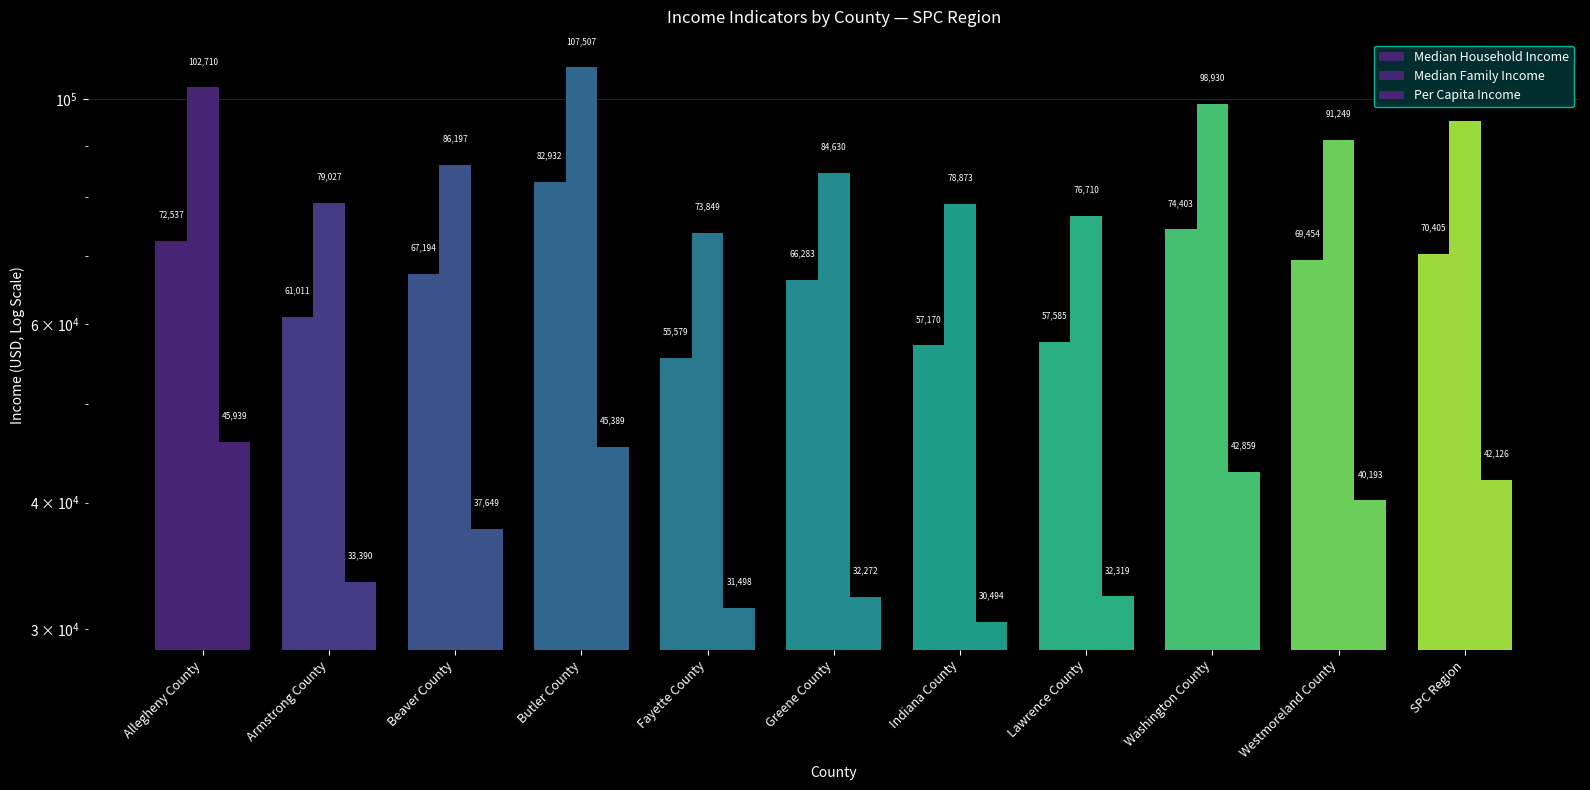

Reading left to right, list all the values displayed in this chart.

Median Household Income: 72537	61011	67194	82932	55579	66283	57170	57585	74403	69454	70405
Median Family Income: 102710	79027	86197	107507	73849	84630	78873	76710	98930	91249	95081
Per Capita Income: 45939	33390	37649	45389	31498	32272	30494	32319	42859	40193	42126